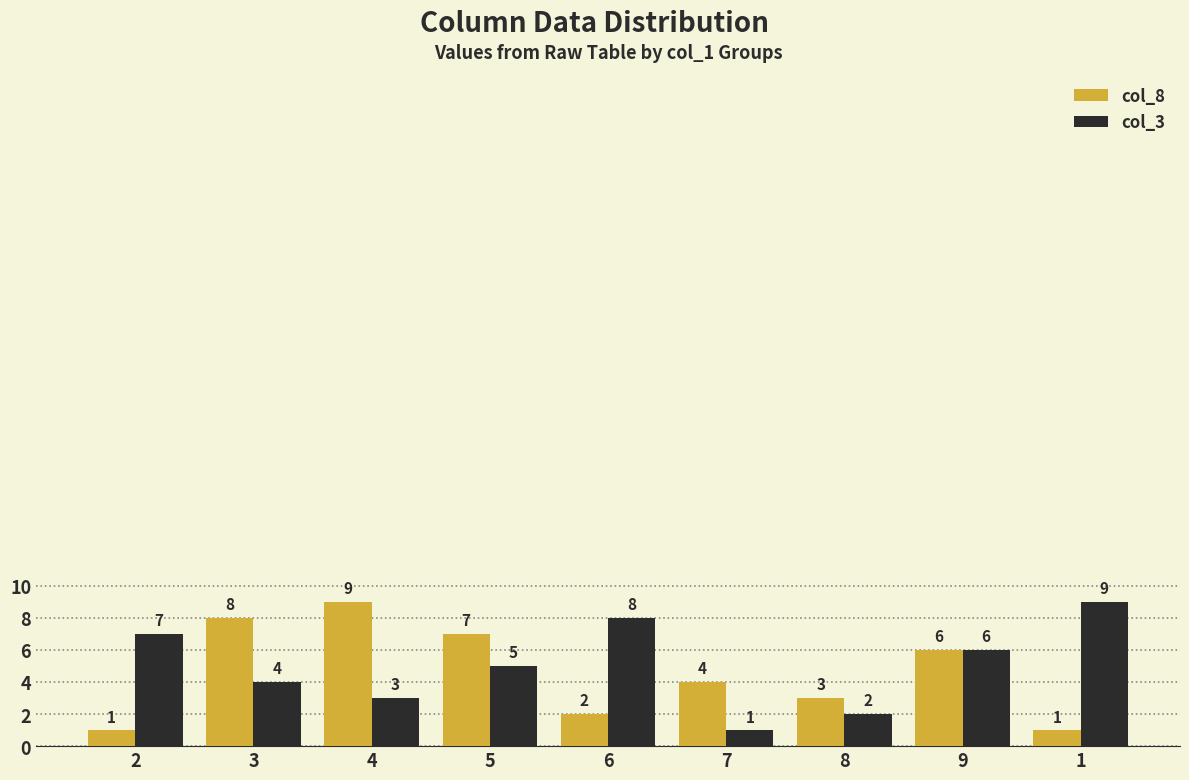

How many data points does each series have?

9